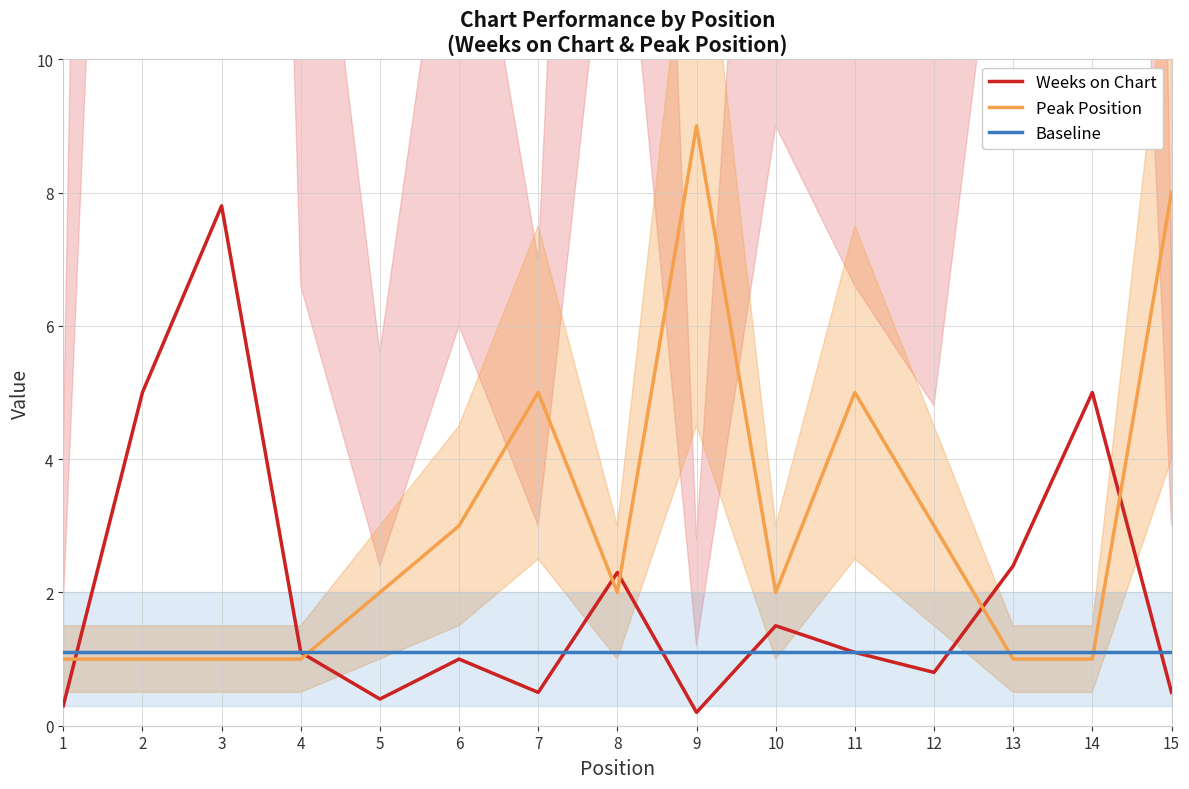

What is the sum of the Baseline values at 10 and 2?

2.2